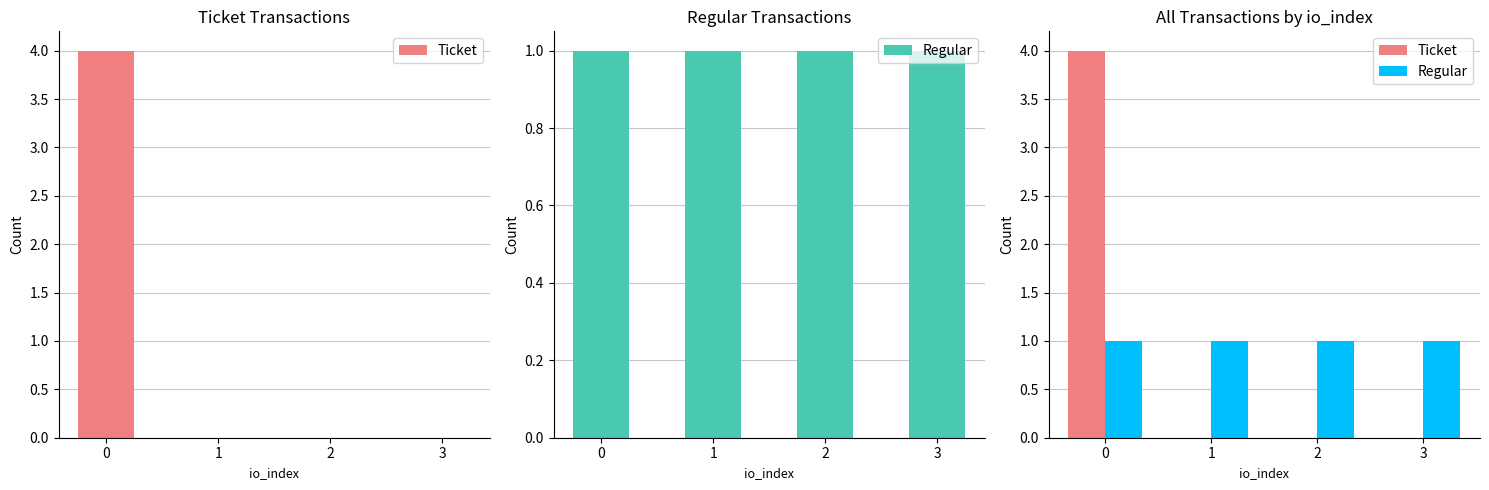

Is it true that Regular equals 1 at 0?

True